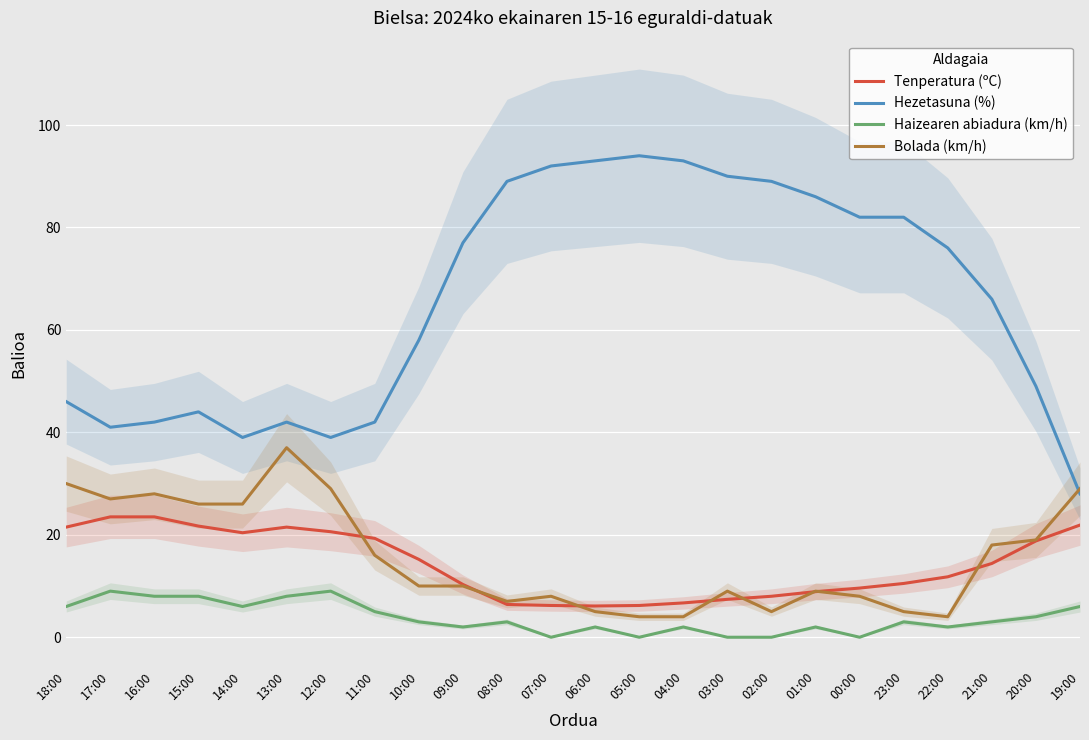

At which category is the sum across all series the highest?

13:00